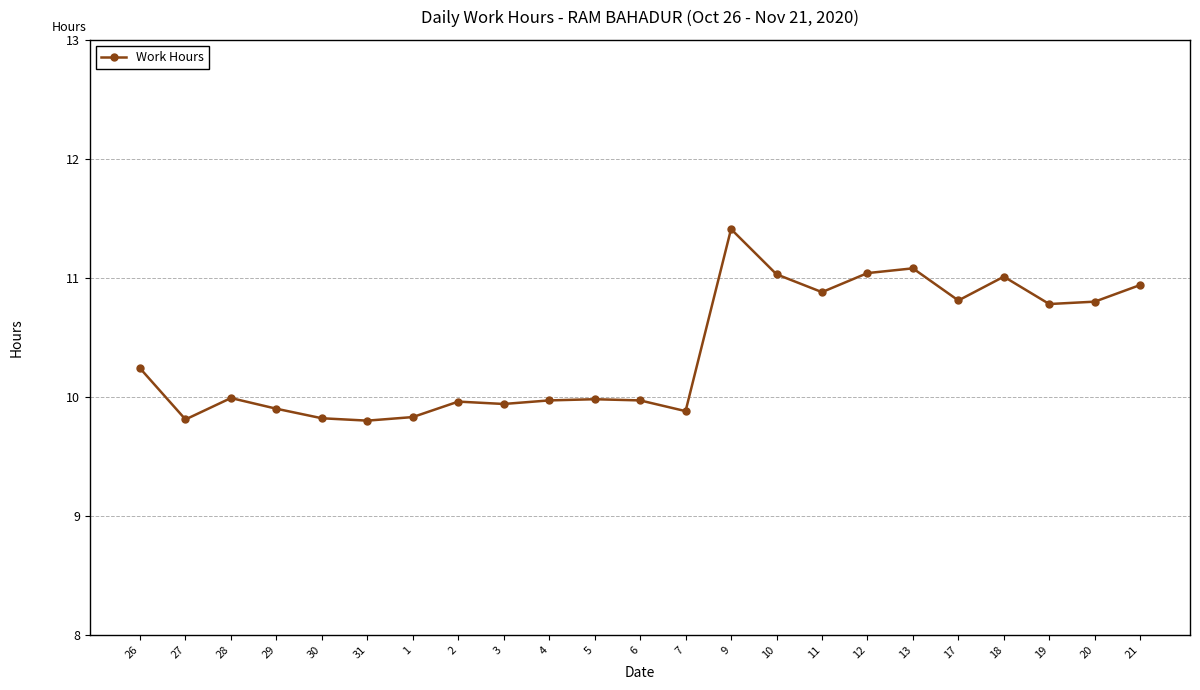

Read the value at 6.

10.0